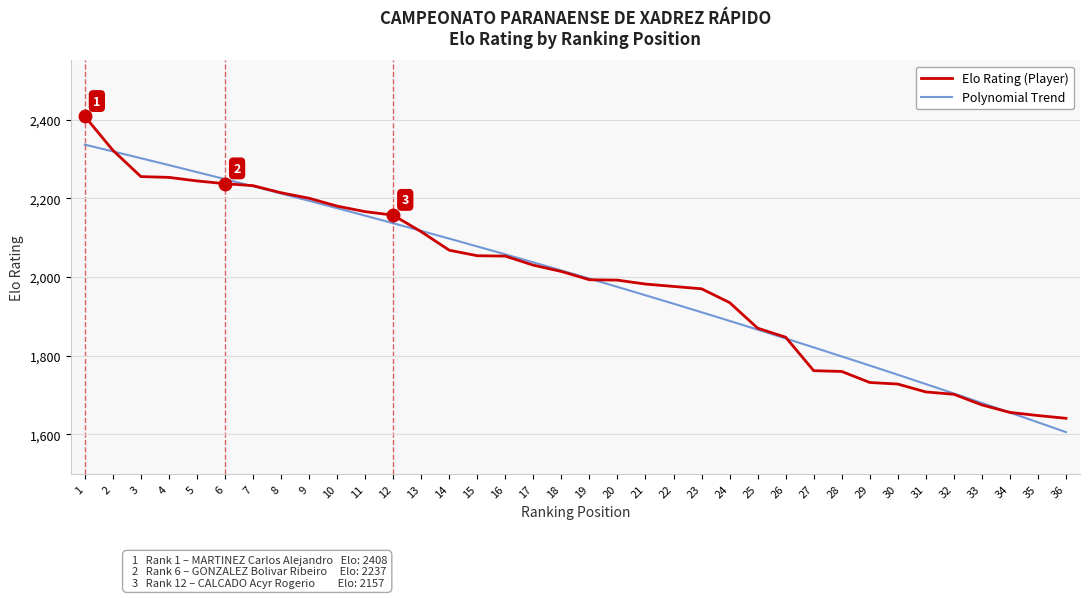

List the labels in order of value, largest first.

1, 2, 3, 4, 5, 6, 7, 8, 9, 10, 11, 12, 13, 14, 15, 16, 17, 18, 19, 20, 21, 22, 23, 24, 25, 26, 27, 28, 29, 30, 31, 32, 33, 34, 35, 36